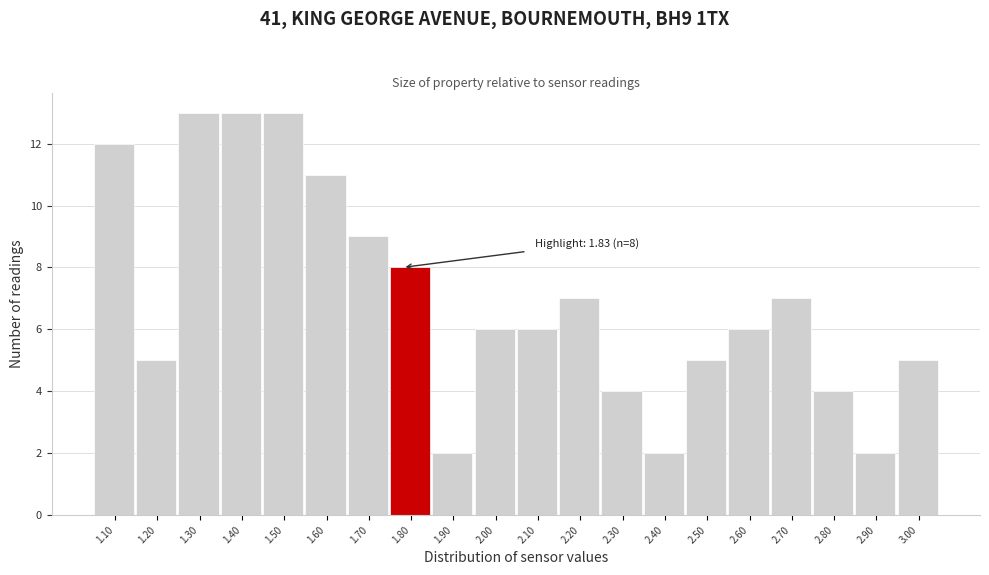

Reading left to right, what are all the values shown in this chart?

12	5	13	13	13	11	9	8	2	6	6	7	4	2	5	6	7	4	2	5